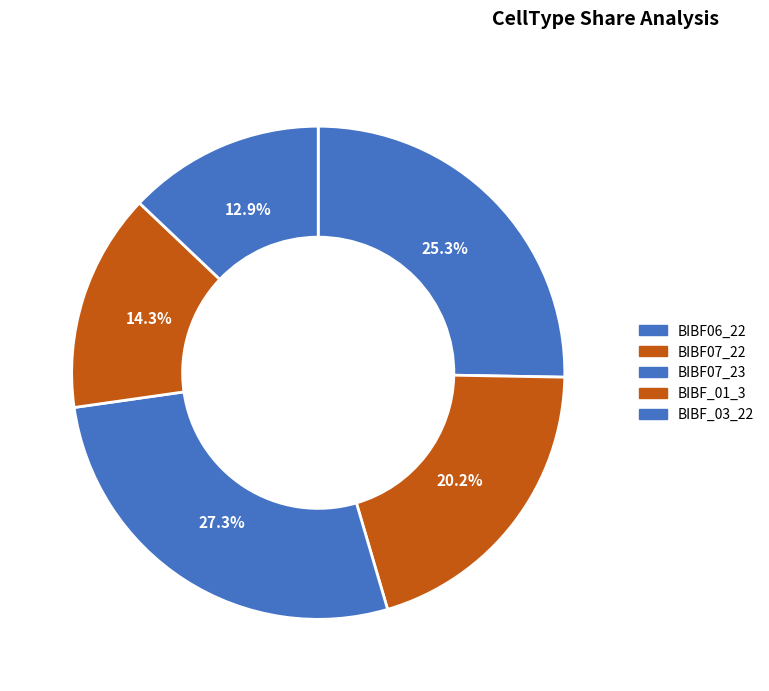

What portion of the pie excludes BIBF_03_22?

87.1%